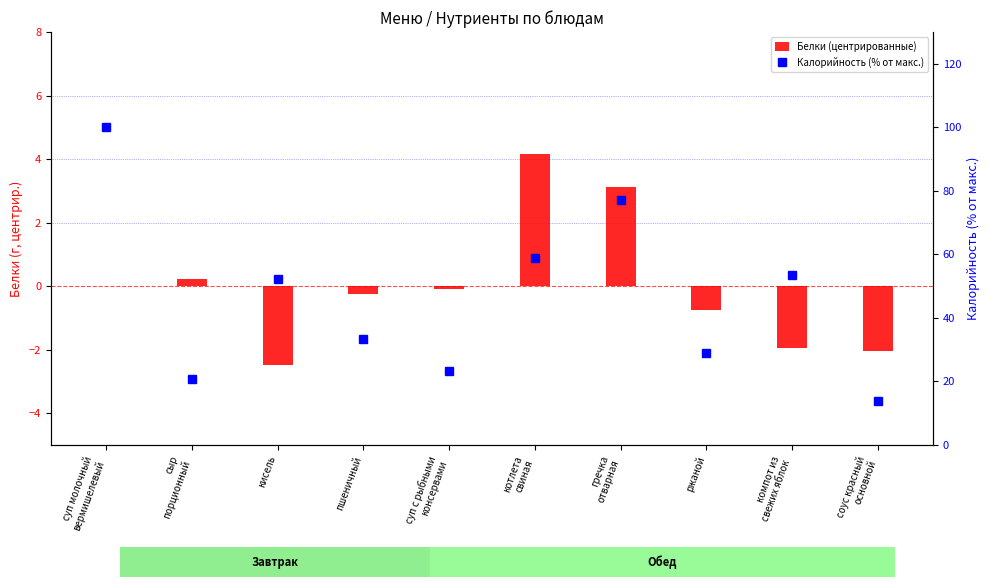

Read the Белки (центрированные) value at гречка
отварная.

3.1